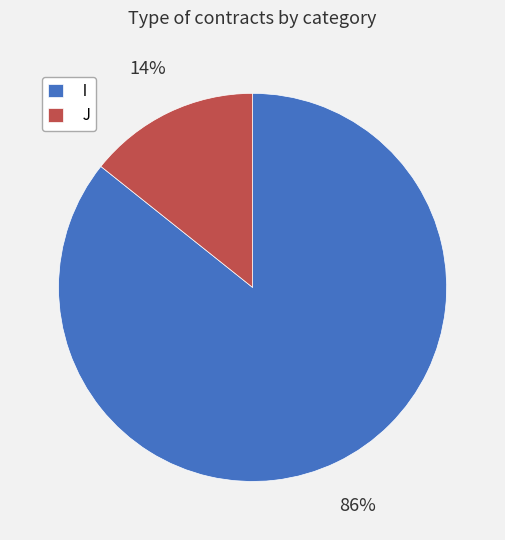

To the nearest percent, what is the average slice percentage?

50%